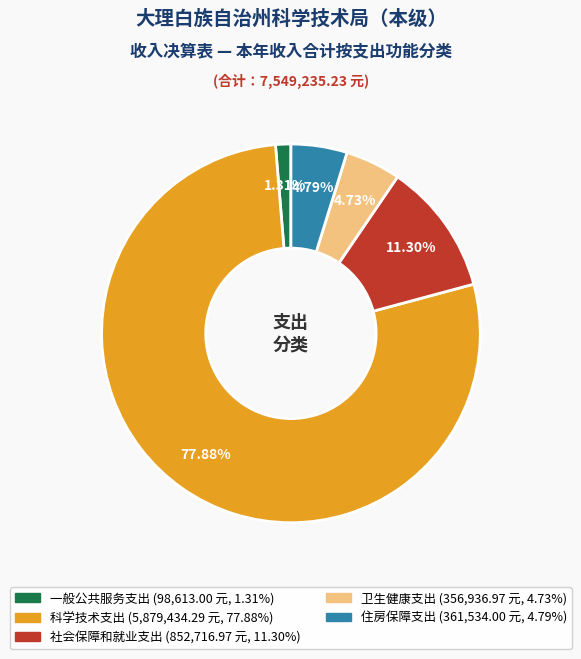

To the nearest percent, what is the average slice percentage?

20%